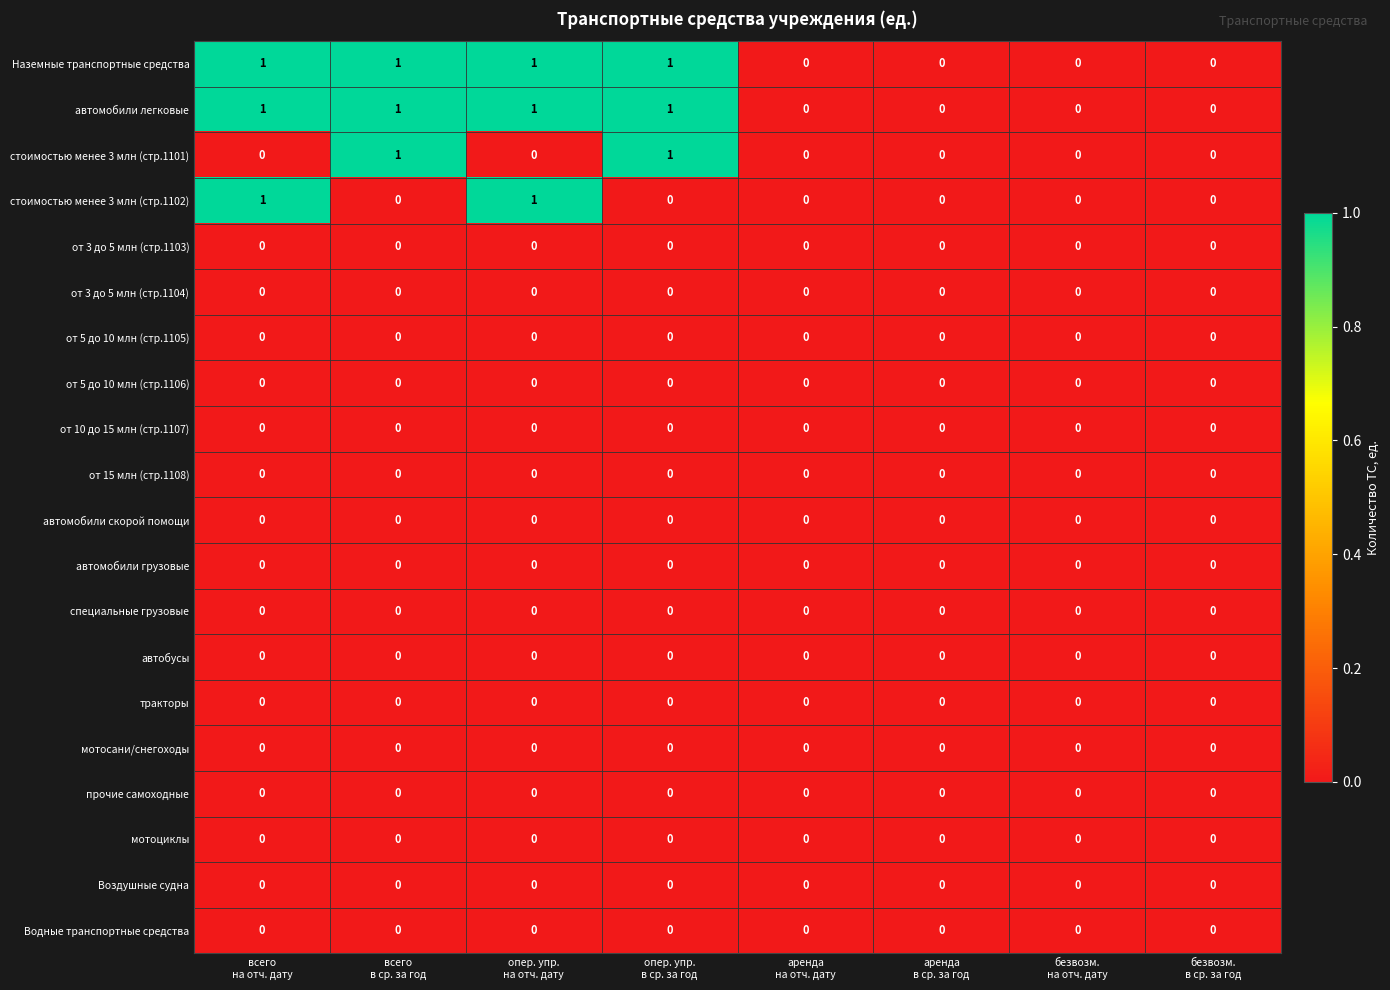

Reading left to right, list all the values displayed in this chart.

Наземные транспортные средства: всего
на отч. дату=1	всего
в ср. за год=1	опер. упр.
на отч. дату=1	опер. упр.
в ср. за год=1	аренда
на отч. дату=0	аренда
в ср. за год=0	безвозм.
на отч. дату=0	безвозм.
в ср. за год=0
автомобили легковые: всего
на отч. дату=1	всего
в ср. за год=1	опер. упр.
на отч. дату=1	опер. упр.
в ср. за год=1	аренда
на отч. дату=0	аренда
в ср. за год=0	безвозм.
на отч. дату=0	безвозм.
в ср. за год=0
стоимостью менее 3 млн (стр.1101): всего
на отч. дату=0	всего
в ср. за год=1	опер. упр.
на отч. дату=0	опер. упр.
в ср. за год=1	аренда
на отч. дату=0	аренда
в ср. за год=0	безвозм.
на отч. дату=0	безвозм.
в ср. за год=0
стоимостью менее 3 млн (стр.1102): всего
на отч. дату=1	всего
в ср. за год=0	опер. упр.
на отч. дату=1	опер. упр.
в ср. за год=0	аренда
на отч. дату=0	аренда
в ср. за год=0	безвозм.
на отч. дату=0	безвозм.
в ср. за год=0
от 3 до 5 млн (стр.1103): всего
на отч. дату=0	всего
в ср. за год=0	опер. упр.
на отч. дату=0	опер. упр.
в ср. за год=0	аренда
на отч. дату=0	аренда
в ср. за год=0	безвозм.
на отч. дату=0	безвозм.
в ср. за год=0
от 3 до 5 млн (стр.1104): всего
на отч. дату=0	всего
в ср. за год=0	опер. упр.
на отч. дату=0	опер. упр.
в ср. за год=0	аренда
на отч. дату=0	аренда
в ср. за год=0	безвозм.
на отч. дату=0	безвозм.
в ср. за год=0
от 5 до 10 млн (стр.1105): всего
на отч. дату=0	всего
в ср. за год=0	опер. упр.
на отч. дату=0	опер. упр.
в ср. за год=0	аренда
на отч. дату=0	аренда
в ср. за год=0	безвозм.
на отч. дату=0	безвозм.
в ср. за год=0
от 5 до 10 млн (стр.1106): всего
на отч. дату=0	всего
в ср. за год=0	опер. упр.
на отч. дату=0	опер. упр.
в ср. за год=0	аренда
на отч. дату=0	аренда
в ср. за год=0	безвозм.
на отч. дату=0	безвозм.
в ср. за год=0
от 10 до 15 млн (стр.1107): всего
на отч. дату=0	всего
в ср. за год=0	опер. упр.
на отч. дату=0	опер. упр.
в ср. за год=0	аренда
на отч. дату=0	аренда
в ср. за год=0	безвозм.
на отч. дату=0	безвозм.
в ср. за год=0
от 15 млн (стр.1108): всего
на отч. дату=0	всего
в ср. за год=0	опер. упр.
на отч. дату=0	опер. упр.
в ср. за год=0	аренда
на отч. дату=0	аренда
в ср. за год=0	безвозм.
на отч. дату=0	безвозм.
в ср. за год=0
автомобили скорой помощи: всего
на отч. дату=0	всего
в ср. за год=0	опер. упр.
на отч. дату=0	опер. упр.
в ср. за год=0	аренда
на отч. дату=0	аренда
в ср. за год=0	безвозм.
на отч. дату=0	безвозм.
в ср. за год=0
автомобили грузовые: всего
на отч. дату=0	всего
в ср. за год=0	опер. упр.
на отч. дату=0	опер. упр.
в ср. за год=0	аренда
на отч. дату=0	аренда
в ср. за год=0	безвозм.
на отч. дату=0	безвозм.
в ср. за год=0
специальные грузовые: всего
на отч. дату=0	всего
в ср. за год=0	опер. упр.
на отч. дату=0	опер. упр.
в ср. за год=0	аренда
на отч. дату=0	аренда
в ср. за год=0	безвозм.
на отч. дату=0	безвозм.
в ср. за год=0
автобусы: всего
на отч. дату=0	всего
в ср. за год=0	опер. упр.
на отч. дату=0	опер. упр.
в ср. за год=0	аренда
на отч. дату=0	аренда
в ср. за год=0	безвозм.
на отч. дату=0	безвозм.
в ср. за год=0
тракторы: всего
на отч. дату=0	всего
в ср. за год=0	опер. упр.
на отч. дату=0	опер. упр.
в ср. за год=0	аренда
на отч. дату=0	аренда
в ср. за год=0	безвозм.
на отч. дату=0	безвозм.
в ср. за год=0
мотосани/снегоходы: всего
на отч. дату=0	всего
в ср. за год=0	опер. упр.
на отч. дату=0	опер. упр.
в ср. за год=0	аренда
на отч. дату=0	аренда
в ср. за год=0	безвозм.
на отч. дату=0	безвозм.
в ср. за год=0
прочие самоходные: всего
на отч. дату=0	всего
в ср. за год=0	опер. упр.
на отч. дату=0	опер. упр.
в ср. за год=0	аренда
на отч. дату=0	аренда
в ср. за год=0	безвозм.
на отч. дату=0	безвозм.
в ср. за год=0
мотоциклы: всего
на отч. дату=0	всего
в ср. за год=0	опер. упр.
на отч. дату=0	опер. упр.
в ср. за год=0	аренда
на отч. дату=0	аренда
в ср. за год=0	безвозм.
на отч. дату=0	безвозм.
в ср. за год=0
Воздушные судна: всего
на отч. дату=0	всего
в ср. за год=0	опер. упр.
на отч. дату=0	опер. упр.
в ср. за год=0	аренда
на отч. дату=0	аренда
в ср. за год=0	безвозм.
на отч. дату=0	безвозм.
в ср. за год=0
Водные транспортные средства: всего
на отч. дату=0	всего
в ср. за год=0	опер. упр.
на отч. дату=0	опер. упр.
в ср. за год=0	аренда
на отч. дату=0	аренда
в ср. за год=0	безвозм.
на отч. дату=0	безвозм.
в ср. за год=0